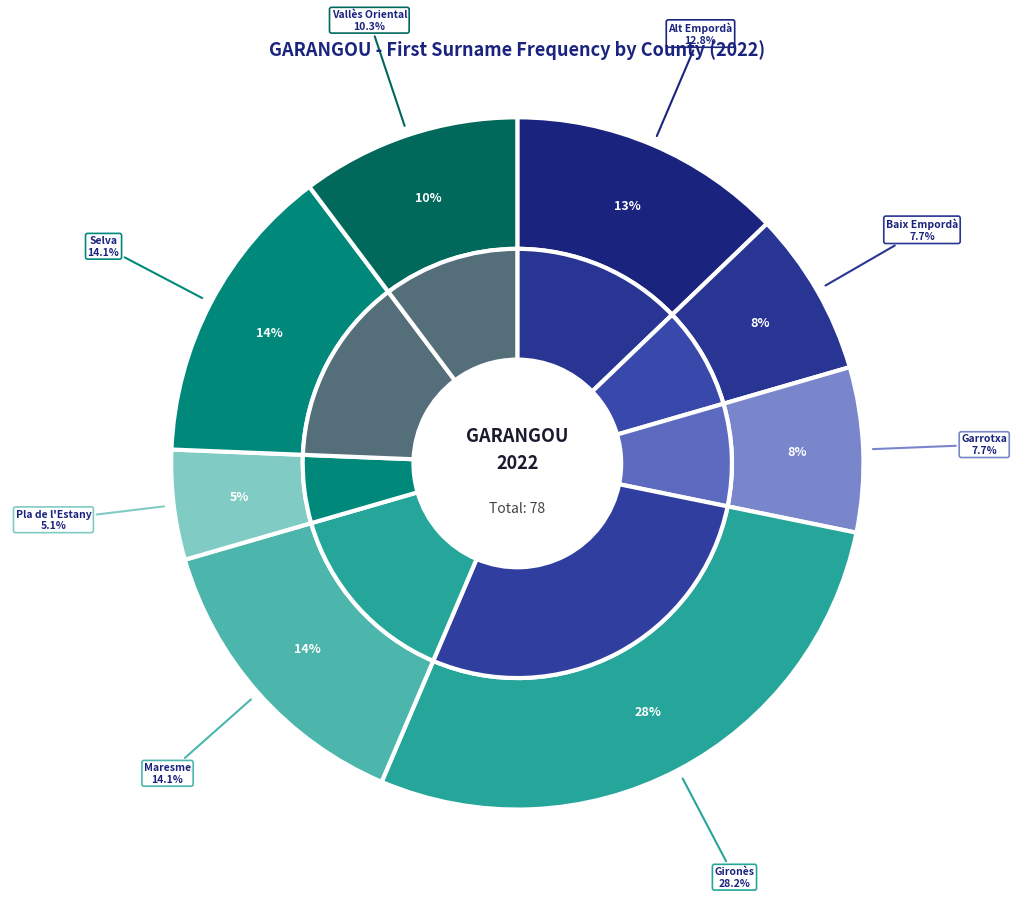

What is the ratio of the value at Pla de l'Estany to the value at Alt Empordà?

0.4